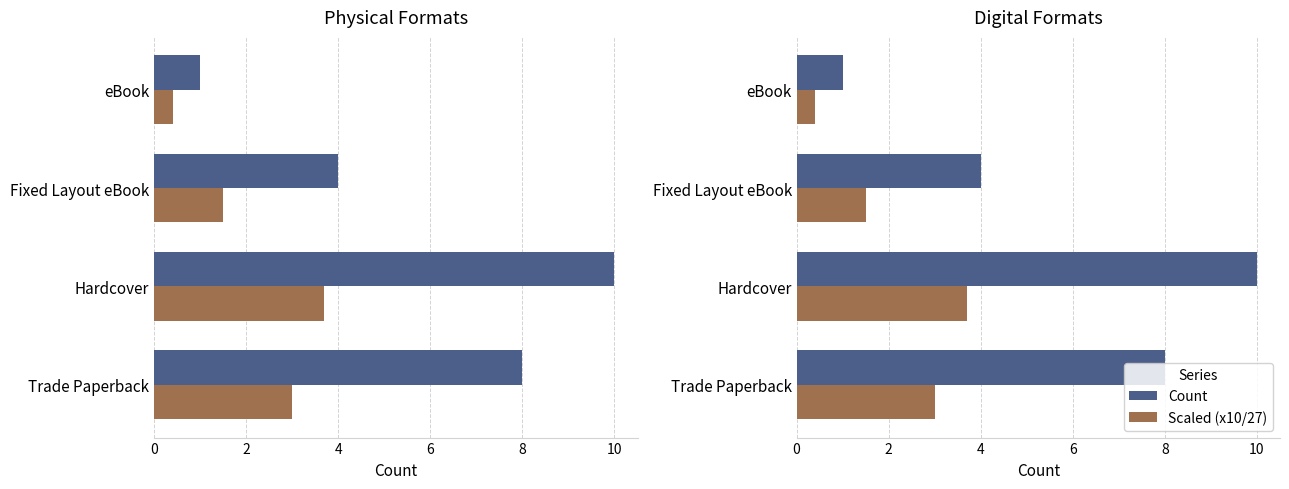

What is the minimum value for Scaled (x10/27)?

0.4